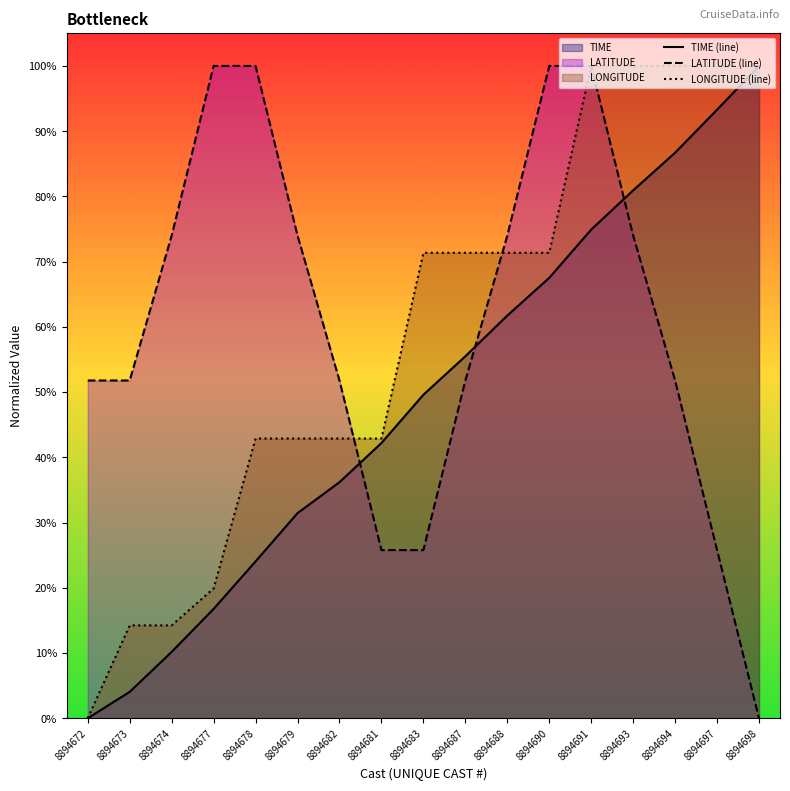

Which has a higher value, 8894694 or 8894688?

8894694